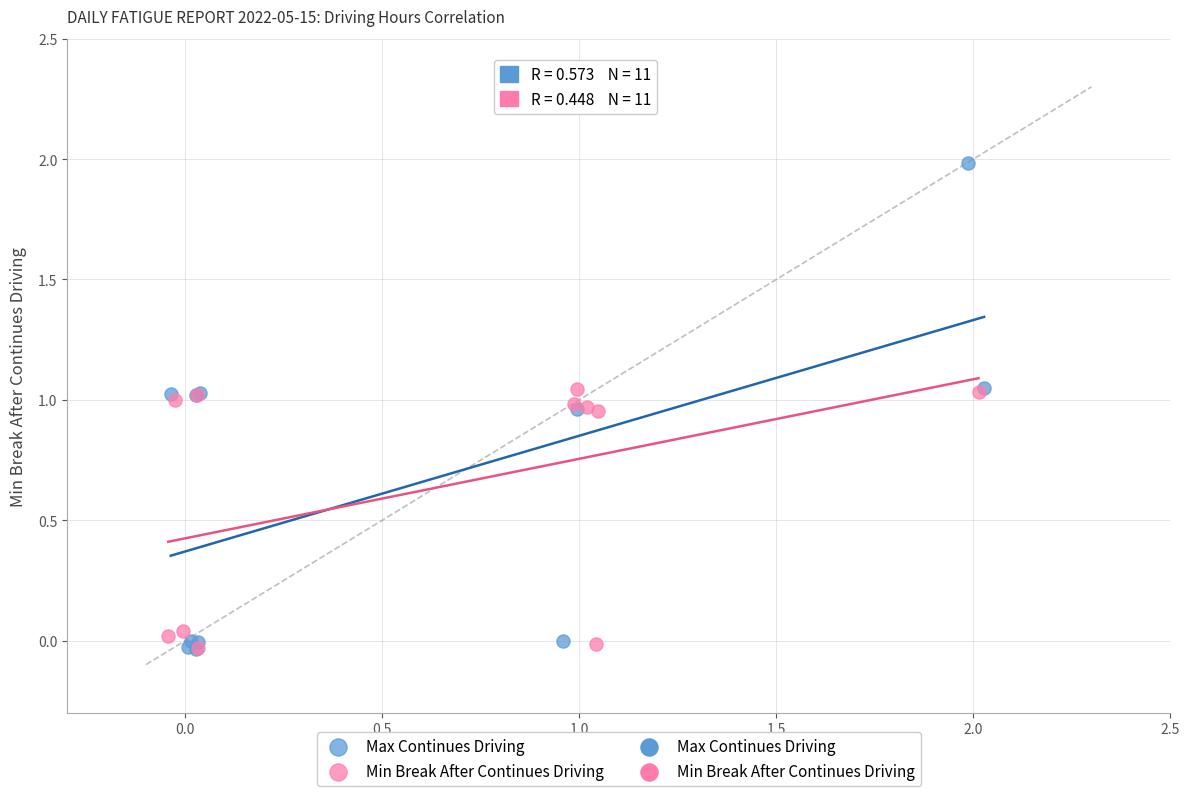

Which series has the widest spread of Y values?

Max Continues Driving